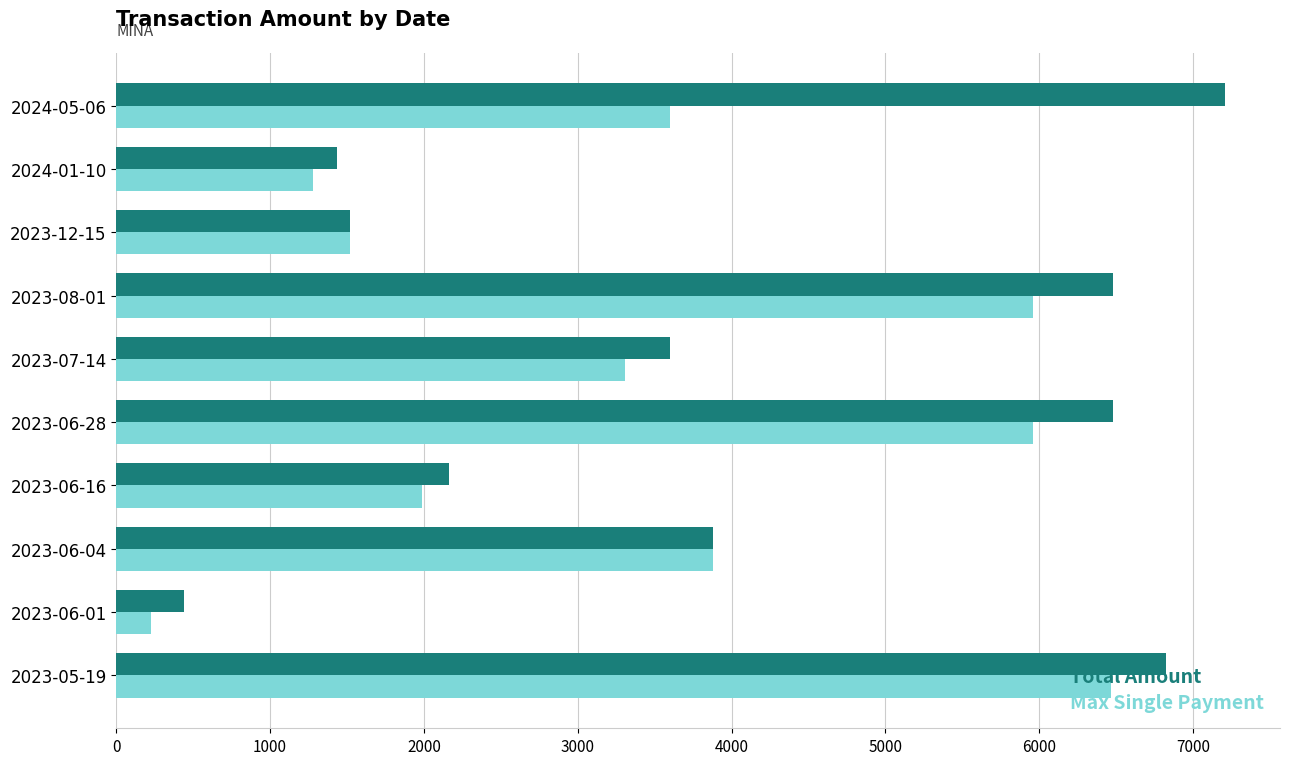

At how many categories does at least one series exceed 391?

10